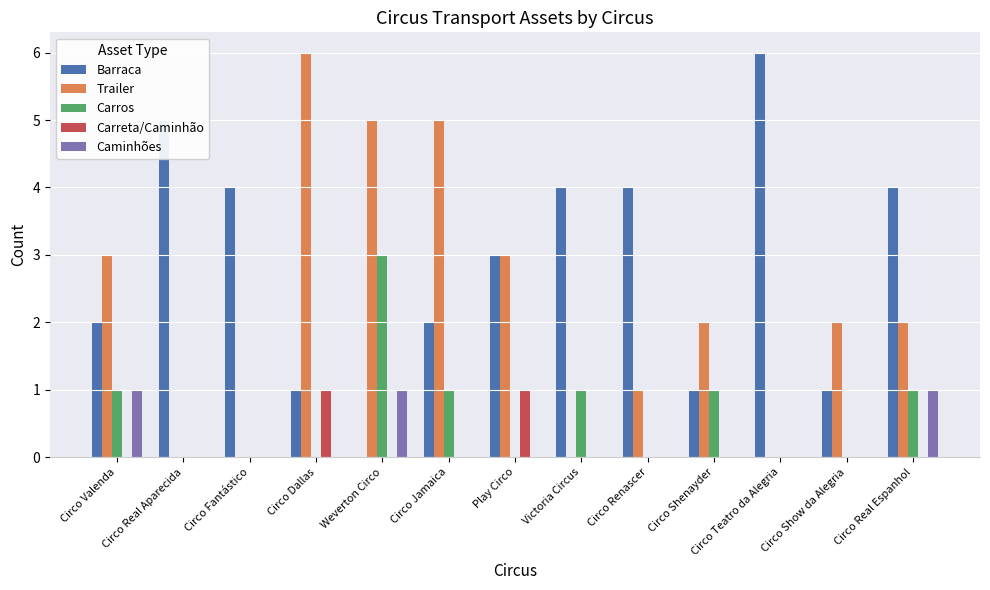

What is the sum of the Barraca values at Circo Teatro da Alegria and Circo Fantástico?

10